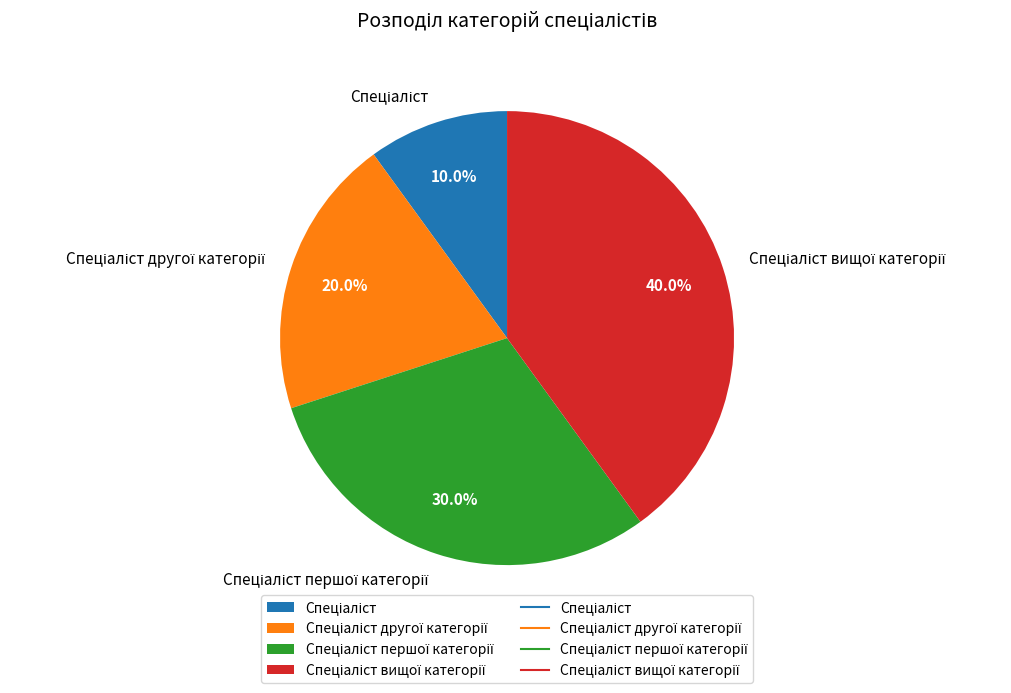

Combined, do Спеціаліст and Спеціаліст другої категорії account for over 50%?

No